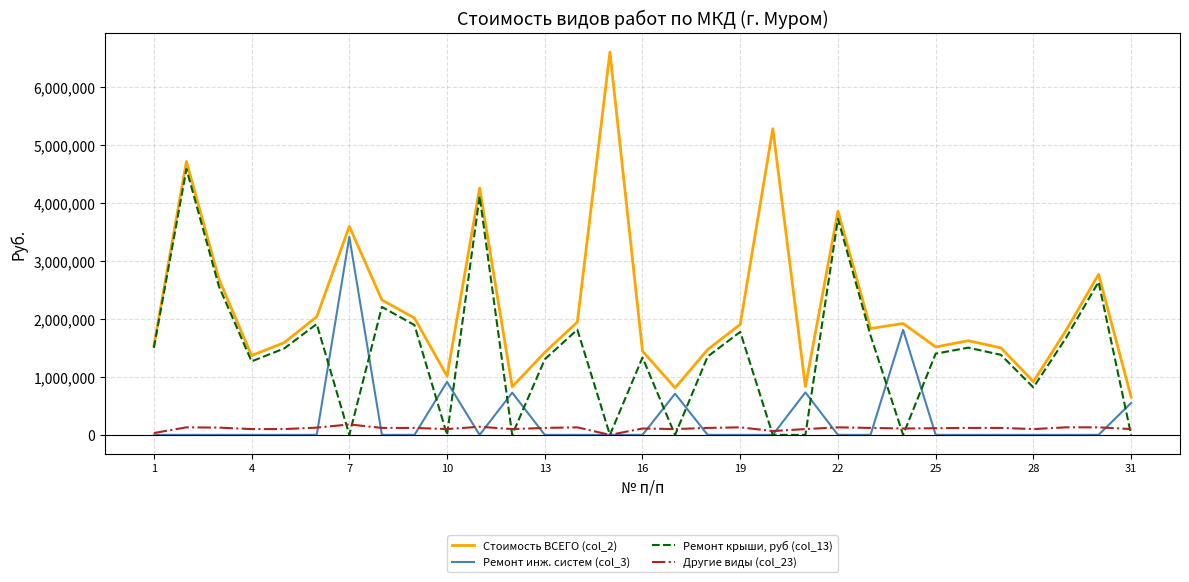

In Ремонт инж. систем (col_3), how many points are higher than both neighbors (excluding endpoints)?

6